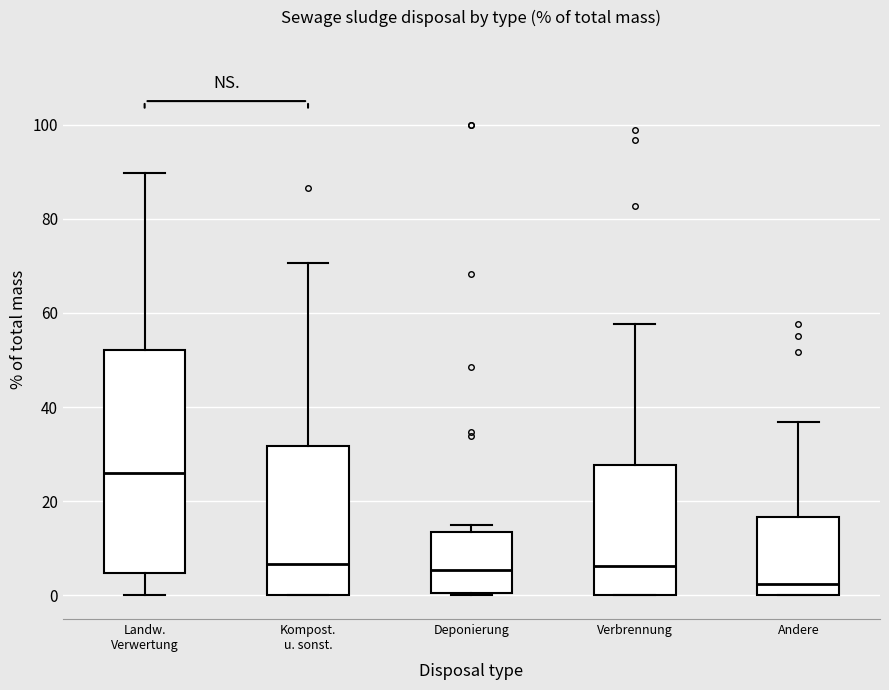

Which box's median line is the lowest?

Andere